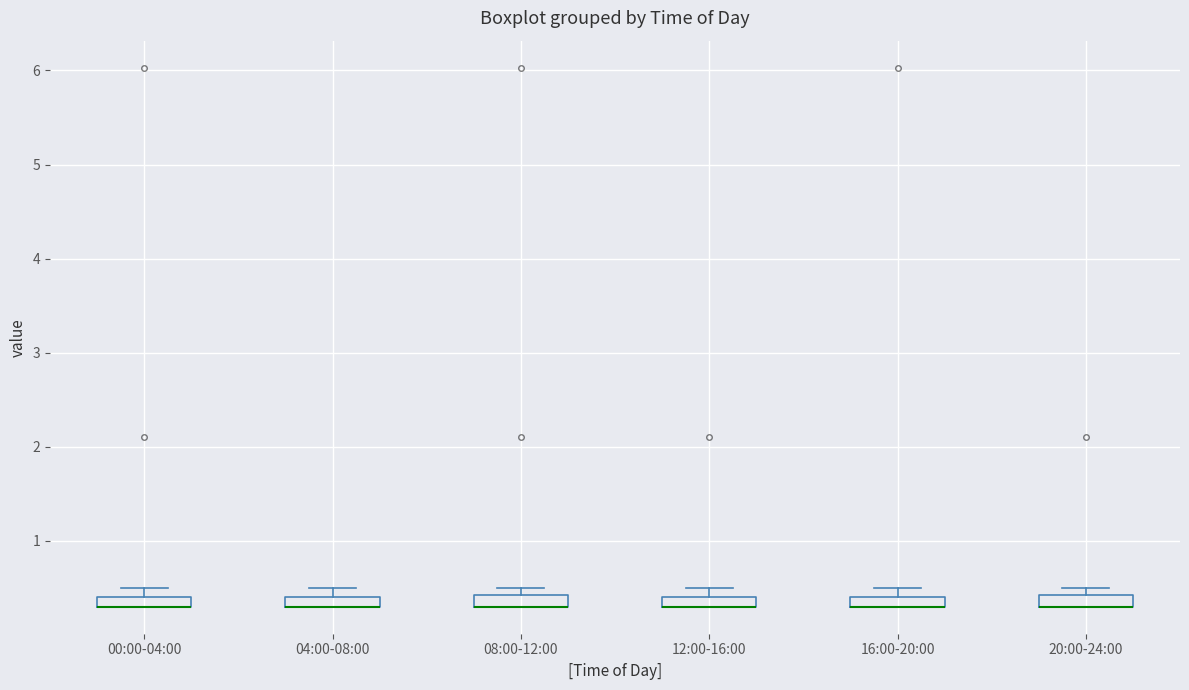

Where is the lower edge of the box for 20:00-24:00 on the y-axis? The values are not printed on the chart, so give them approximately, as read against the axis.

0.3